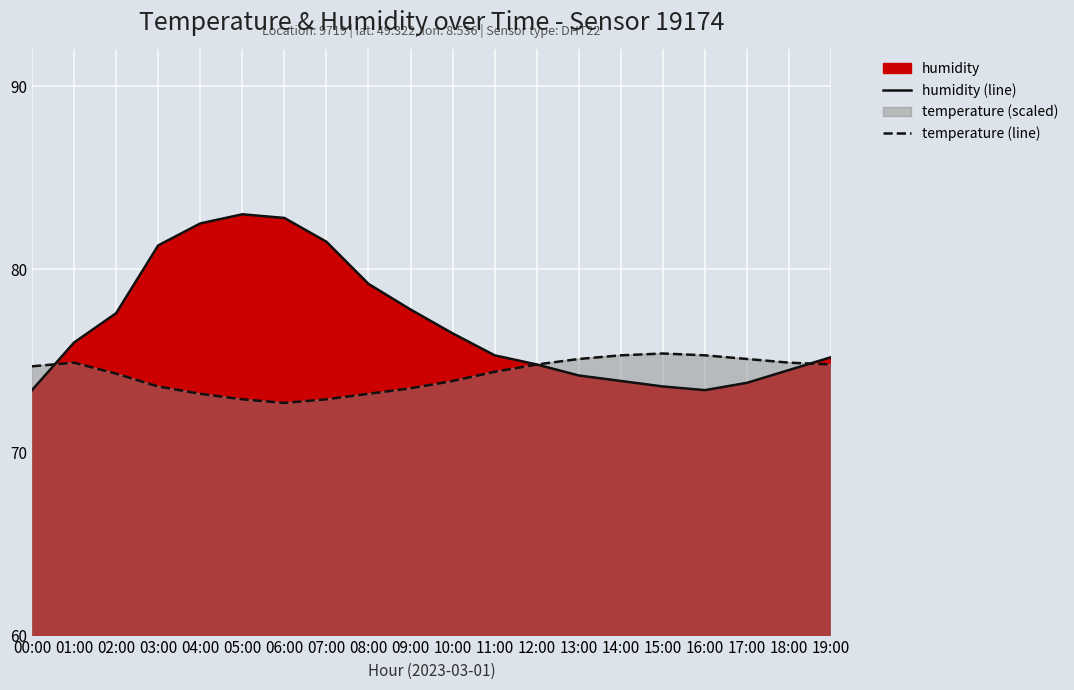

At which category does humidity (line) reach its first local peak?

05:00